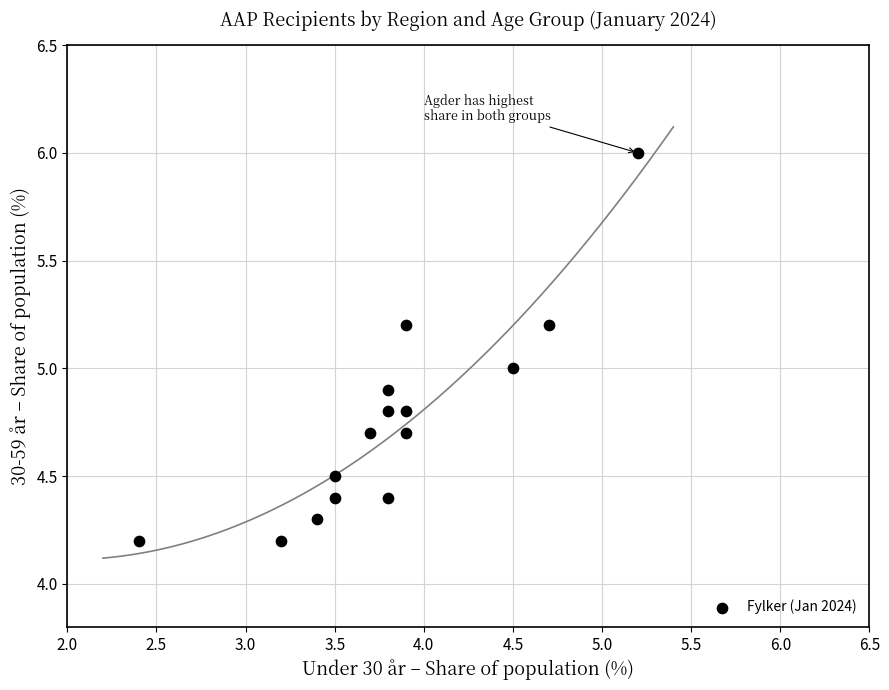

What is the range of X values (max minus min)?

2.8